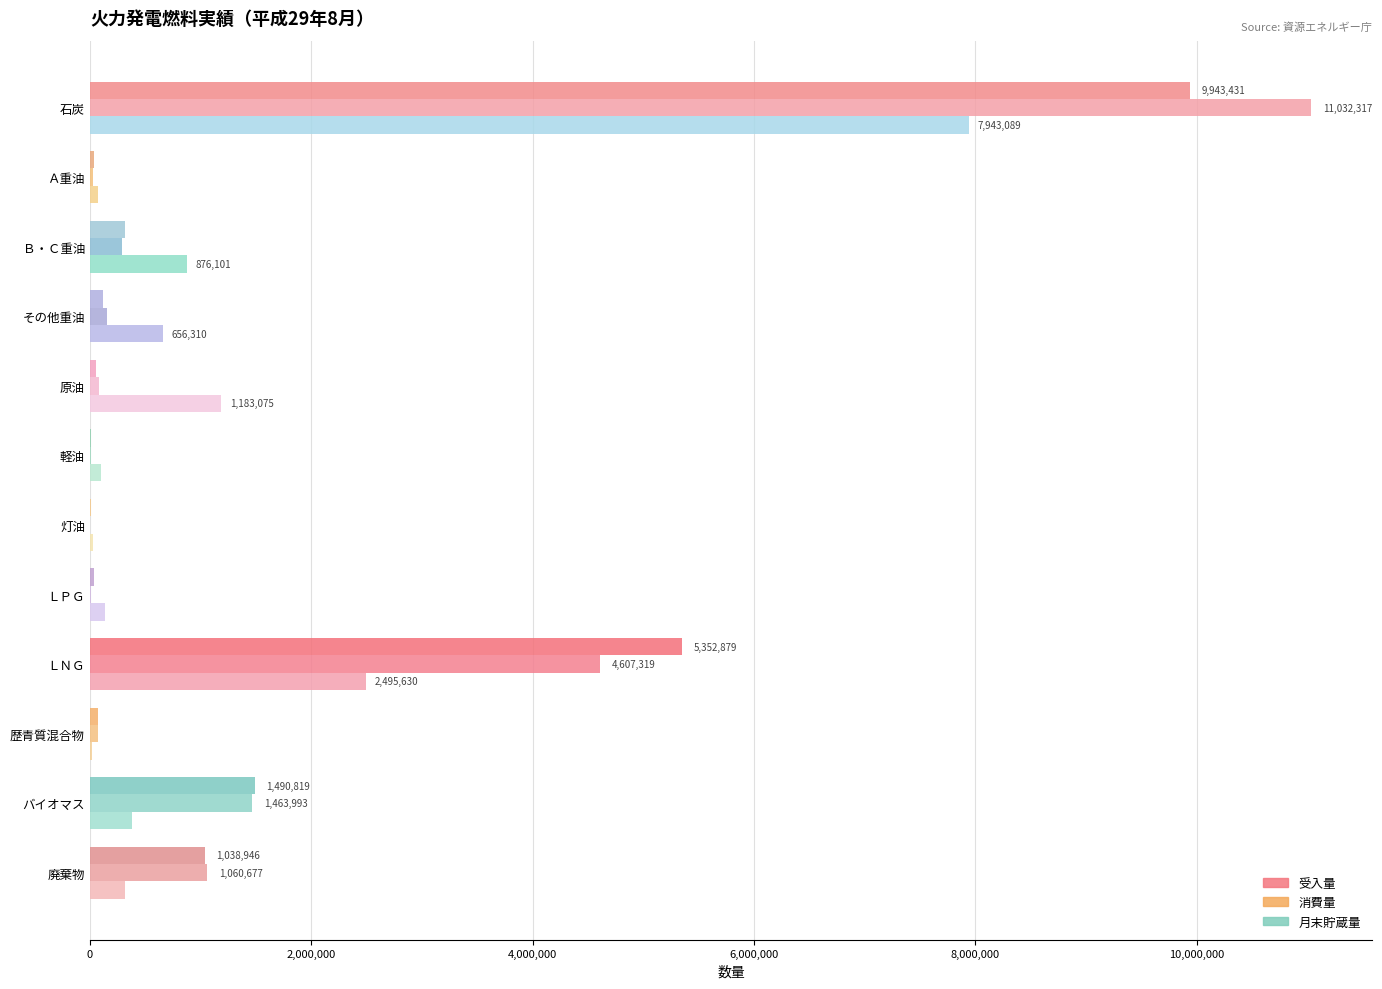

What is the average value of the 受入量 series?

1539303.5